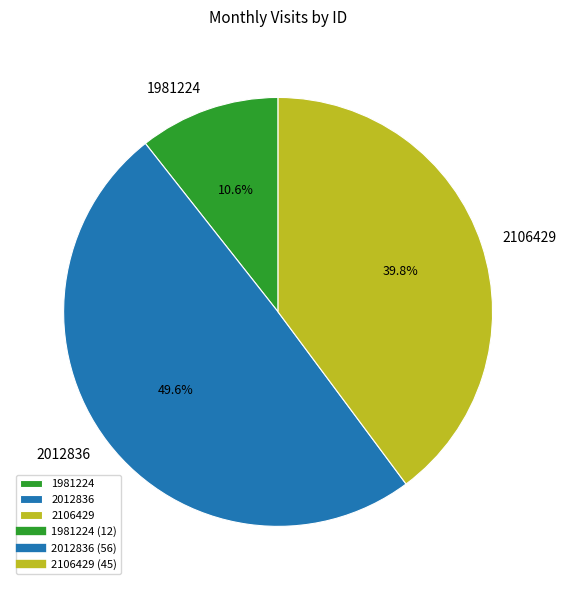

To the nearest percent, what is the difference between the 1981224 and 2012836 slice percentages?

39%